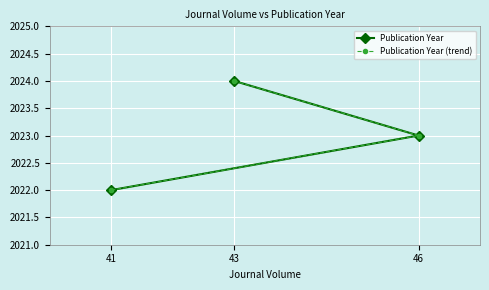

Count the Publication Year (trend) values in the range 2022 to 2024.

3